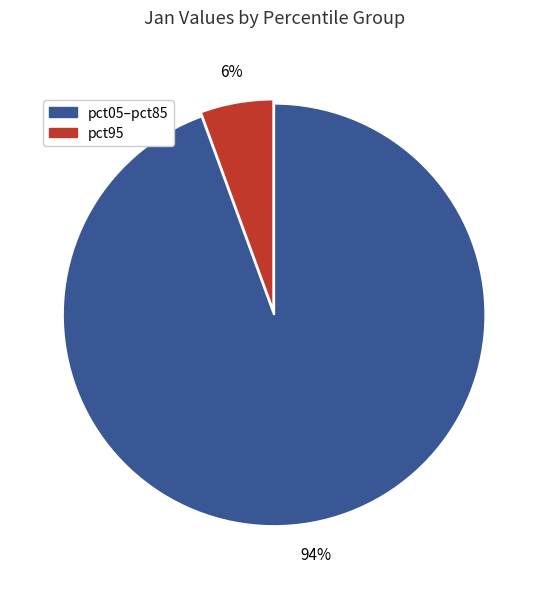

Is there any slice that represents more than half of the pie?

Yes